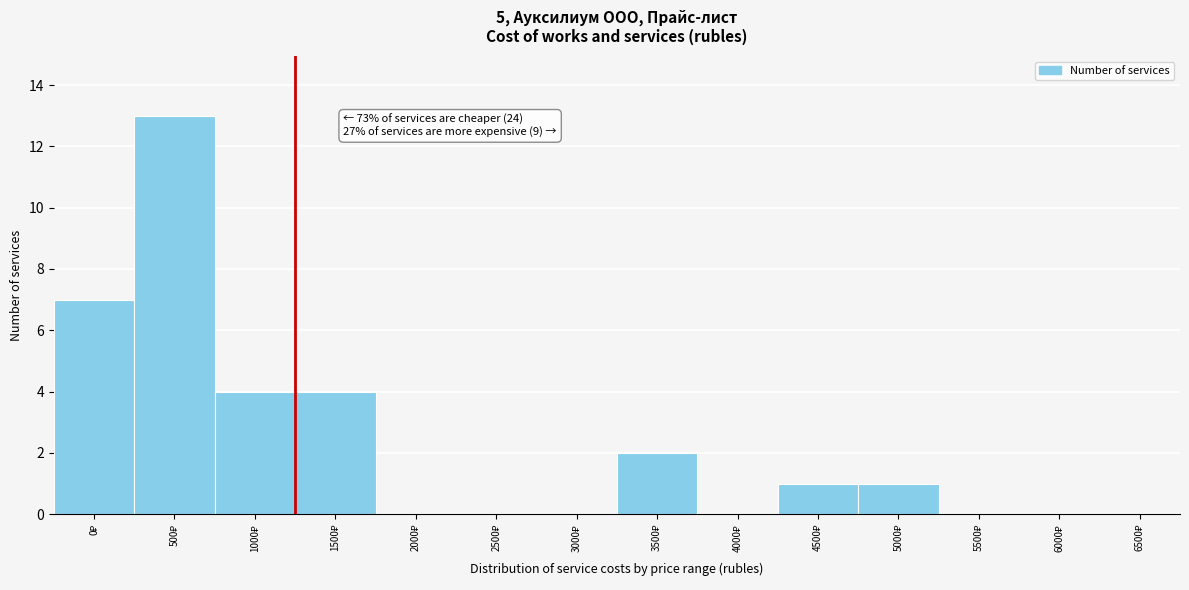

What is the greatest value displayed?

13